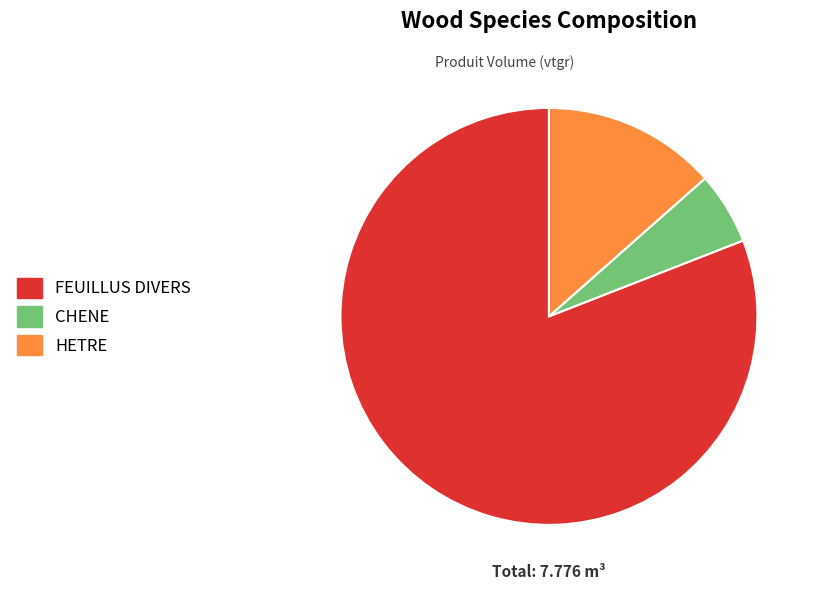

Does FEUILLUS DIVERS account for over 50% of the chart?

Yes